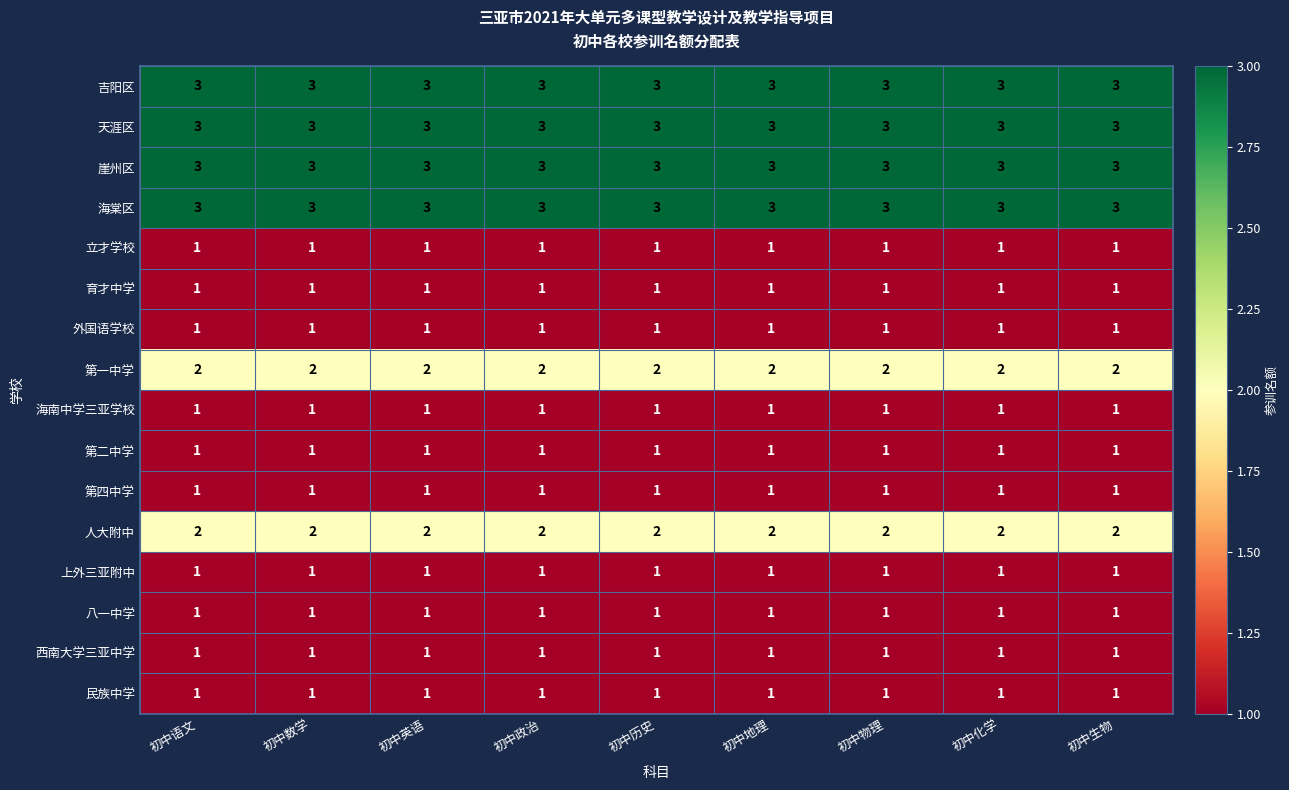

Is it true that 第一中学 equals 2 at 初中政治?

True